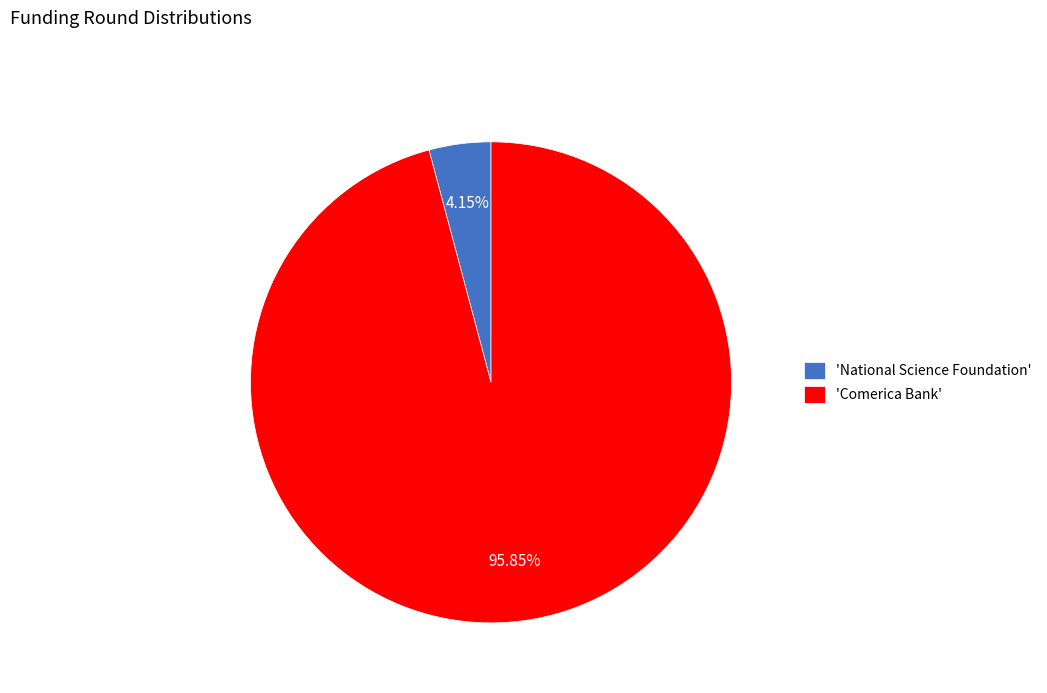

Rank the categories by value from highest to lowest.

'Comerica Bank', 'National Science Foundation'